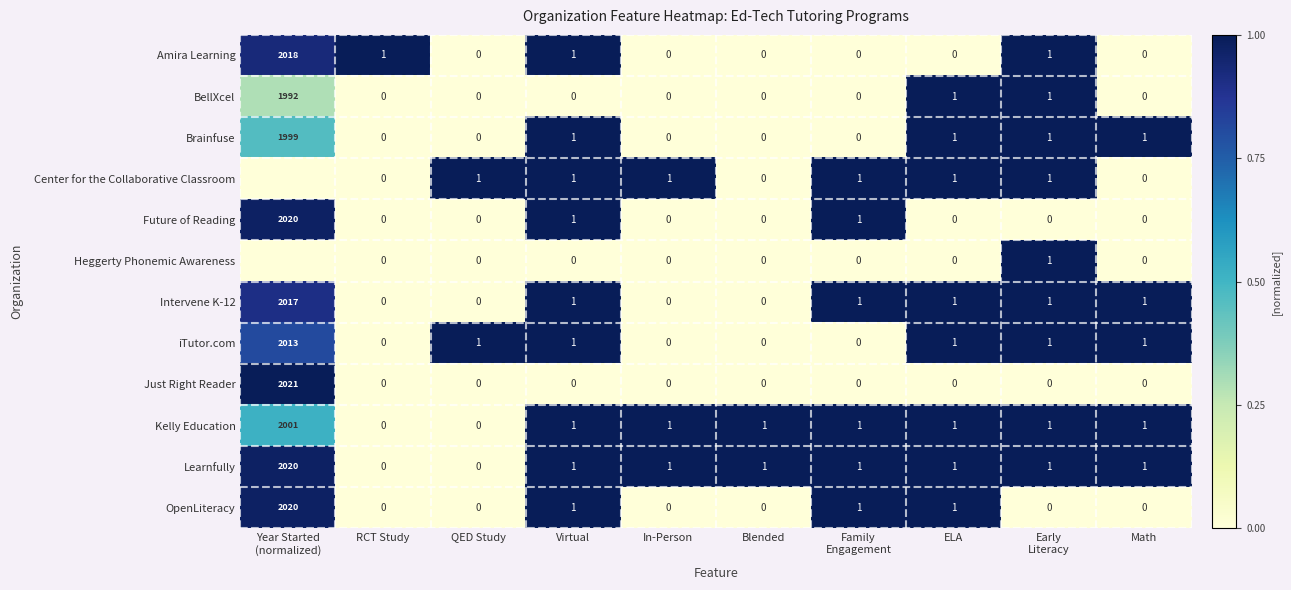

Is it true that Learnfully equals 2 at Virtual?

False